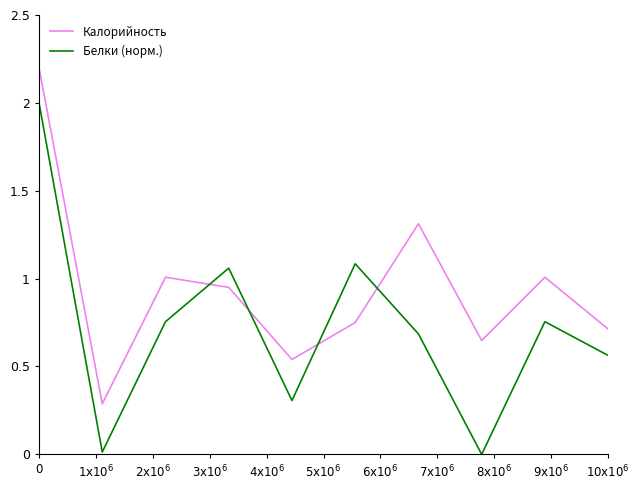

Which series has the largest total across all categories?

Калорийность